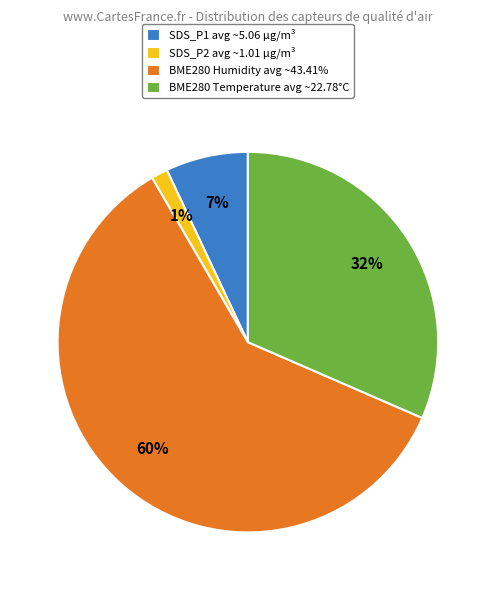

Between BME280 Temperature avg ~22.78°C and SDS_P2 avg ~1.01 µg/m³, which is larger?

BME280 Temperature avg ~22.78°C